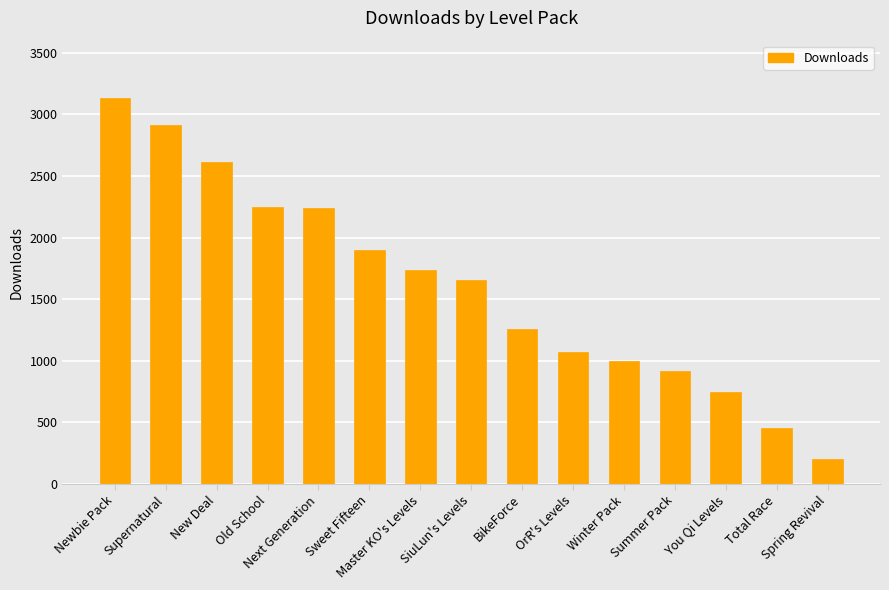

Is it true that the value at SiuLun's Levels is 1657?

True